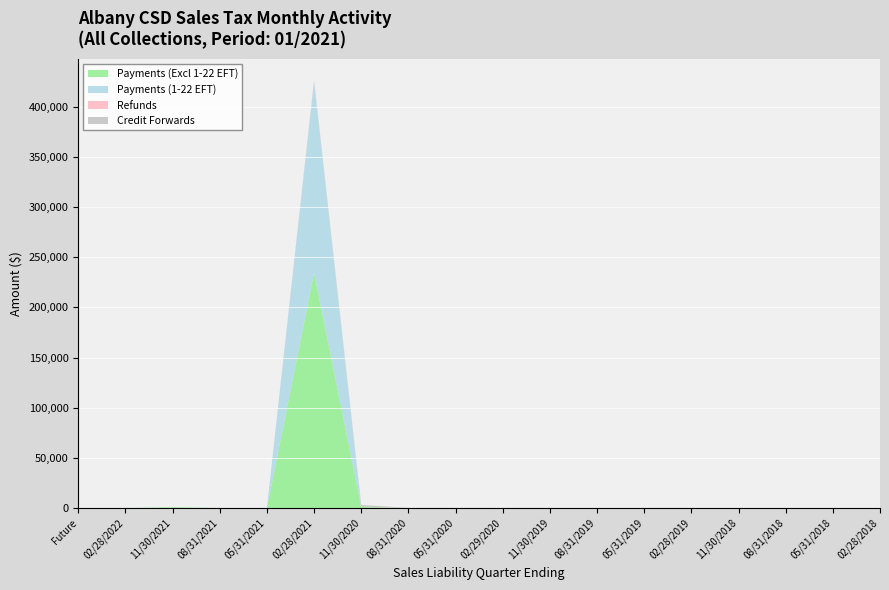

Reading left to right, extract all data points from this chart.

Payments (Excl 1-22 EFT): Future=0.0	02/28/2022=0.0	11/30/2021=712.9	08/31/2021=0.0	05/31/2021=0.0	02/28/2021=234717.5	11/30/2020=1059.0	08/31/2020=37.7	05/31/2020=13.8	02/29/2020=38.9	11/30/2019=1.6	08/31/2019=2.5	05/31/2019=3.2	02/28/2019=3.5	11/30/2018=1.0	08/31/2018=2.1	05/31/2018=0.2	02/28/2018=0.7
Payments (1-22 EFT): Future=0.0	02/28/2022=0.0	11/30/2021=0.0	08/31/2021=0.0	05/31/2021=0.0	02/28/2021=189919.2	11/30/2020=24.8	08/31/2020=0.0	05/31/2020=0.0	02/29/2020=0.0	11/30/2019=0.0	08/31/2019=0.0	05/31/2019=0.0	02/28/2019=0.0	11/30/2018=0.0	08/31/2018=0.0	05/31/2018=0.0	02/28/2018=0.0
Refunds: Future=0.0	02/28/2022=0.0	11/30/2021=0.0	08/31/2021=0.0	05/31/2021=0.0	02/28/2021=0.3	11/30/2020=251.0	08/31/2020=22.6	05/31/2020=2.2	02/29/2020=27.7	11/30/2019=3.0	08/31/2019=3.1	05/31/2019=4.5	02/28/2019=0.9	11/30/2018=0.0	08/31/2018=1.7	05/31/2018=0.0	02/28/2018=0.1
Credit Forwards: Future=0.0	02/28/2022=0.0	11/30/2021=0.0	08/31/2021=0.0	05/31/2021=0.0	02/28/2021=1790.2	11/30/2020=1687.4	08/31/2020=2.6	05/31/2020=18.9	02/29/2020=0.0	11/30/2019=0.1	08/31/2019=0.0	05/31/2019=0.0	02/28/2019=0.0	11/30/2018=0.0	08/31/2018=0.0	05/31/2018=0.0	02/28/2018=0.0